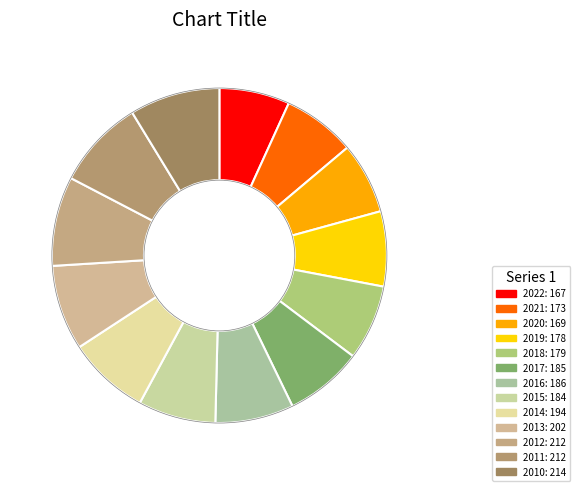

Which slice is the smallest?

2022